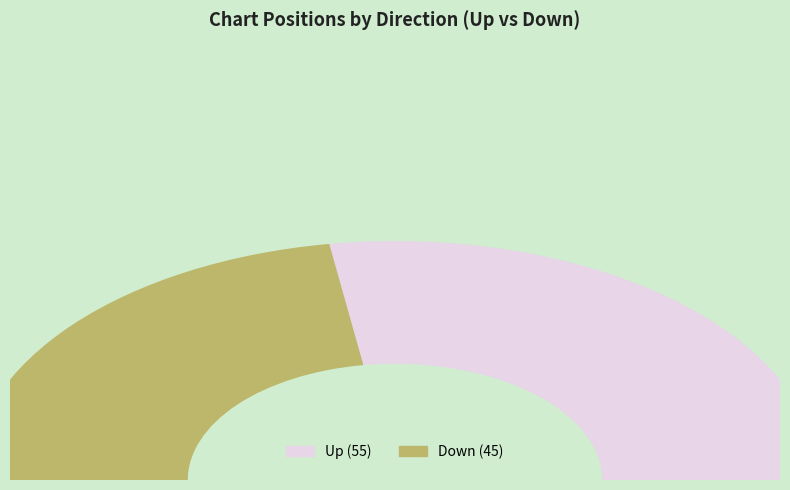

What percentage is the down slice, to the nearest percent?

45%